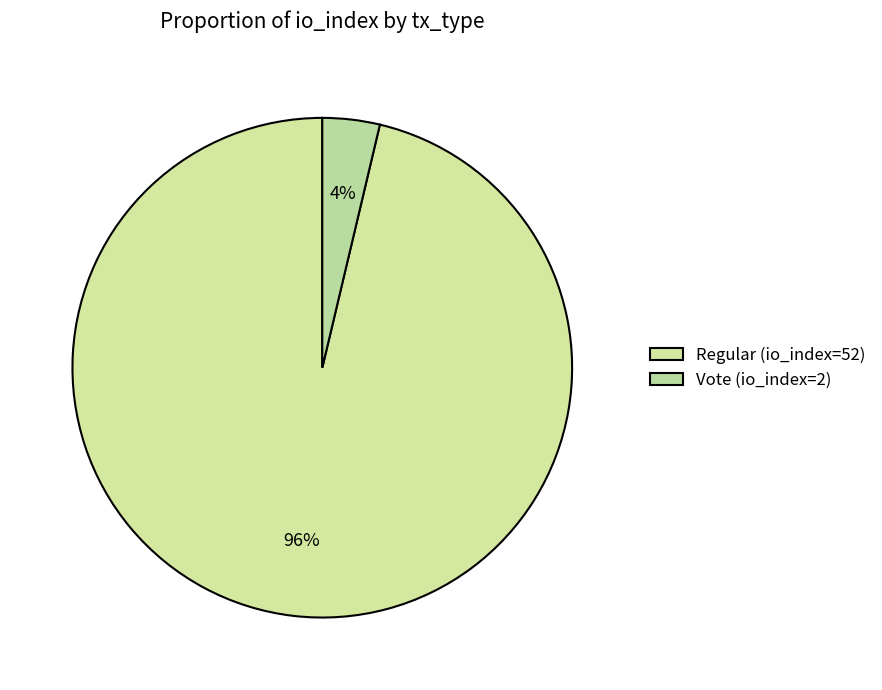

What percentage is the Vote (io_index=2) slice, to the nearest percent?

4%